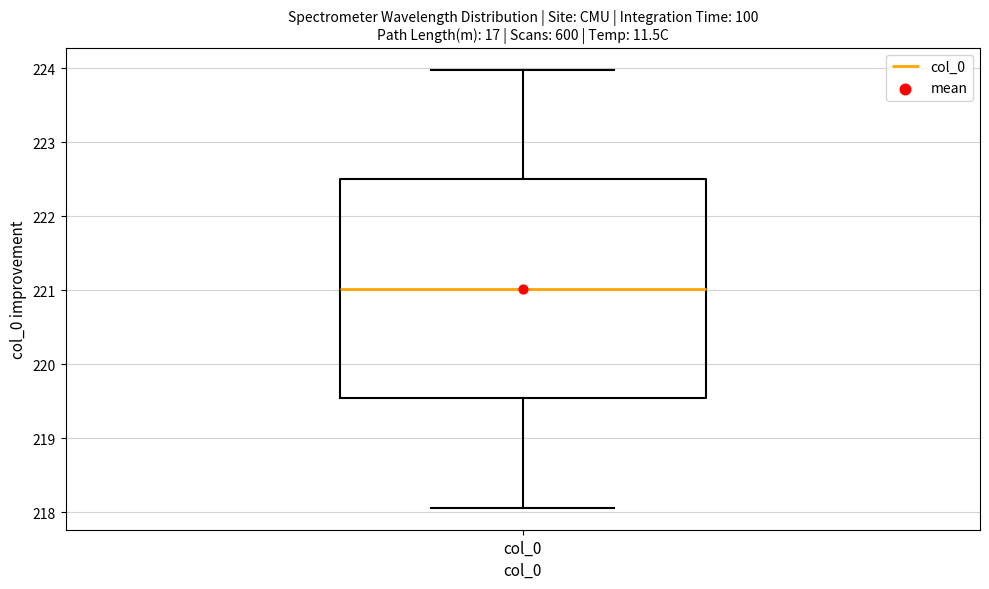

Where does the median line of the box for col_0 sit on the y-axis? The values are not printed on the chart, so give them approximately, as read against the axis.

221.0